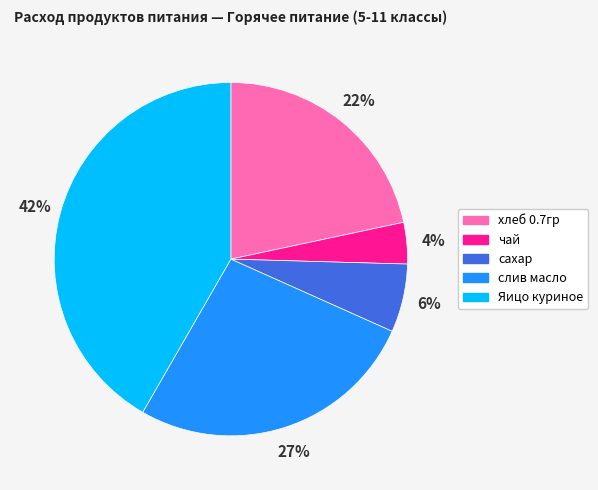

How many segments does this pie chart have?

5